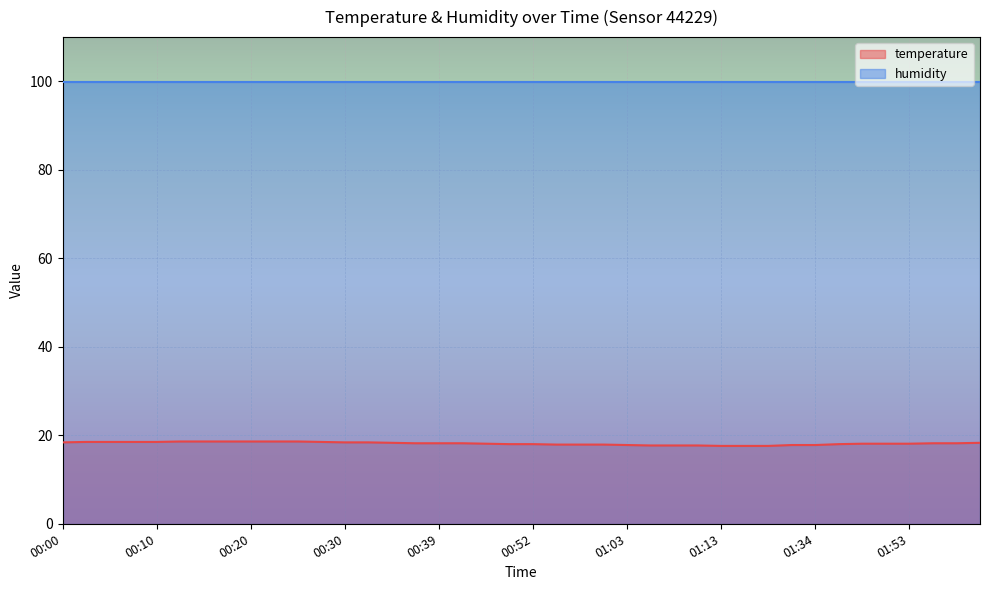

What is the average value?

18.2